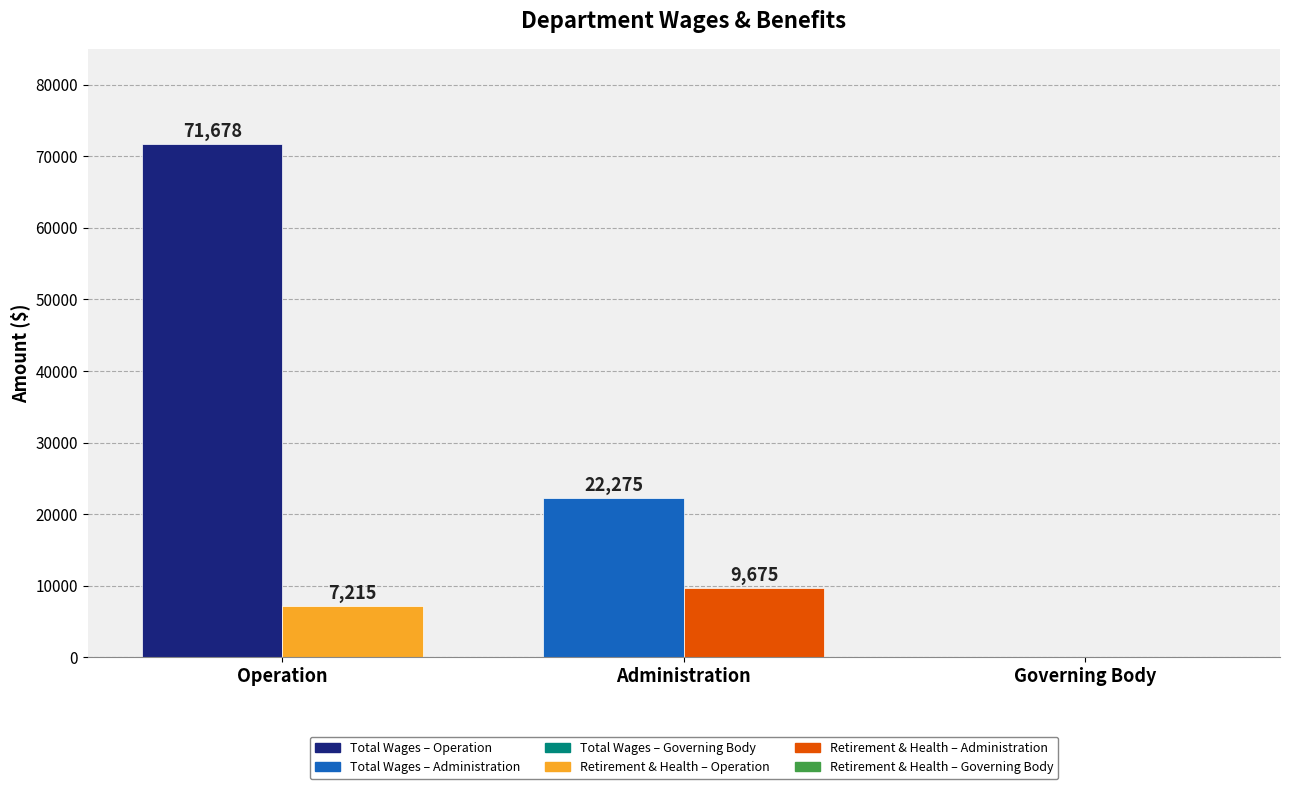

At which category is the sum across all series the highest?

Operation